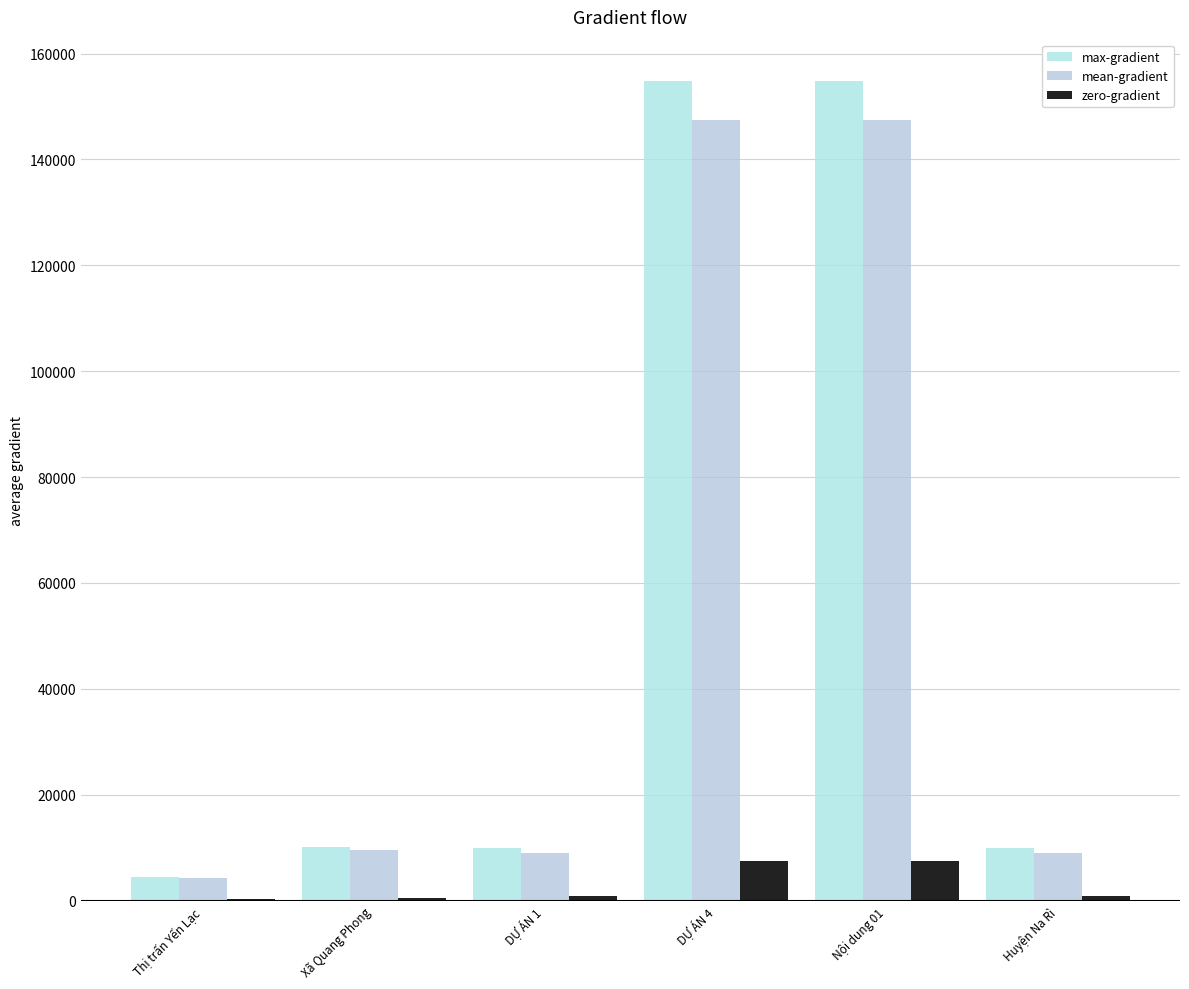

Is it true that zero-gradient (Nguồn vốn tỉnh ĐU sau ĐC) equals 215.0 at Thị trấn Yến Lạc?

True